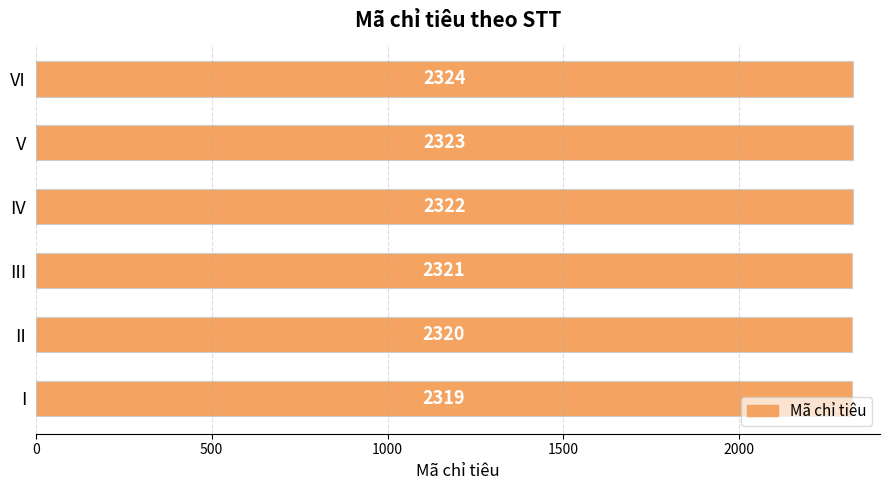

What is the change in value from I to II?

+1